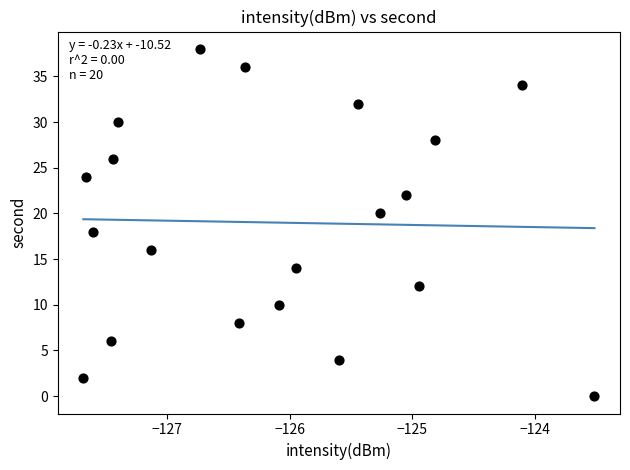

What is the range of Y values (max minus min)?

38